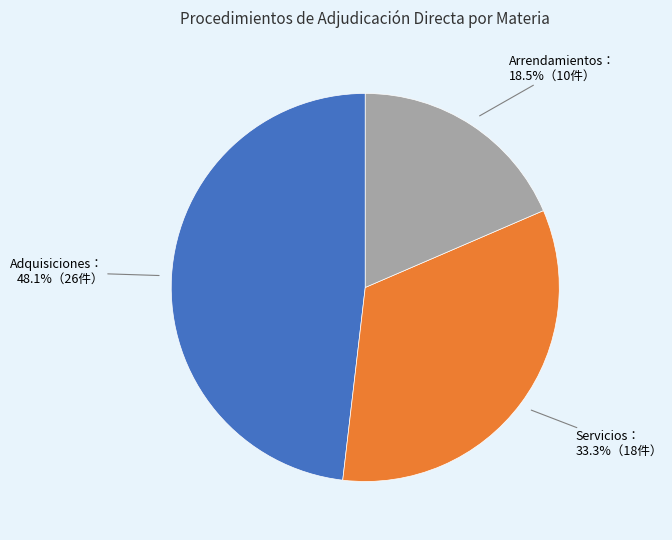

Which category has the smallest portion of the pie?

Arrendamientos